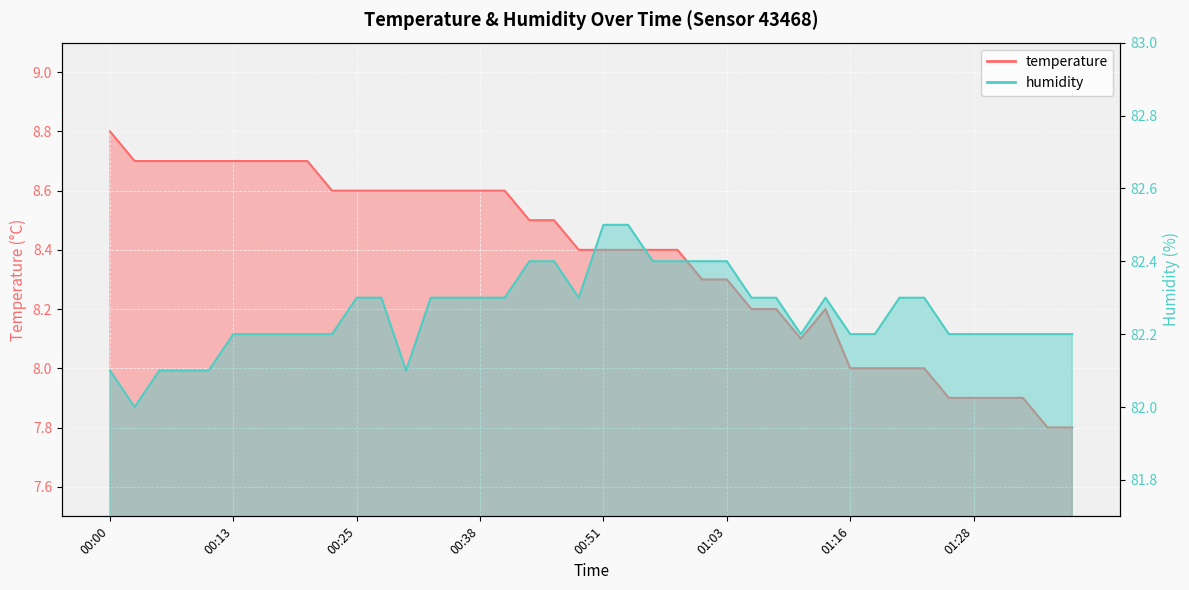

Where is temperature nearest to the value 8?

01:16